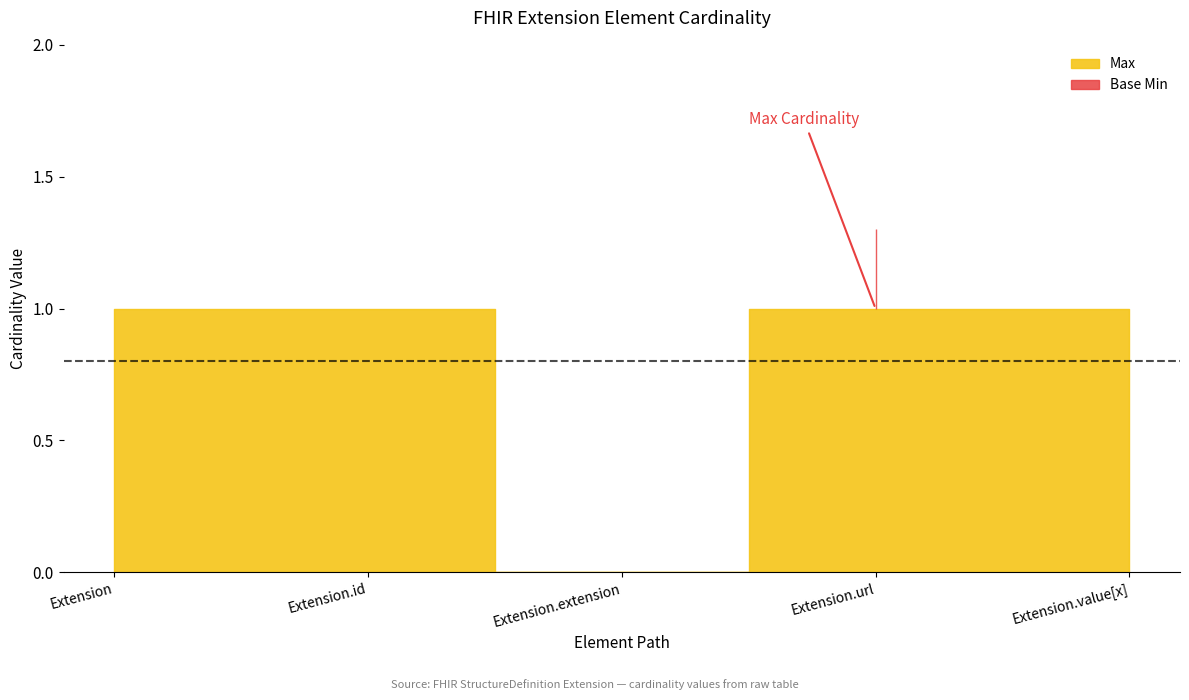

The Base Min series shows 1 at Extension.extension. True or false?

False